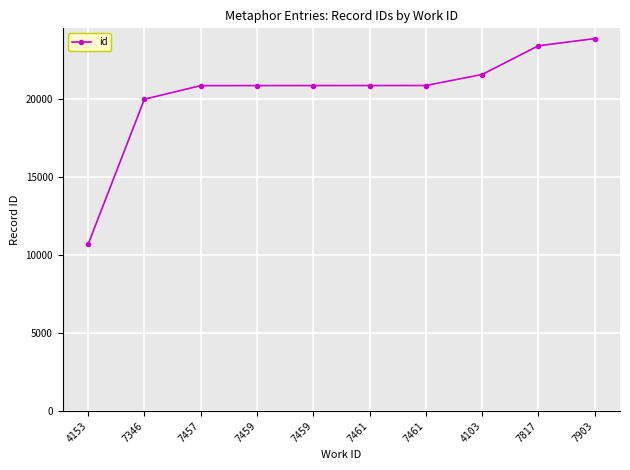

What is the sum of all values?

203965